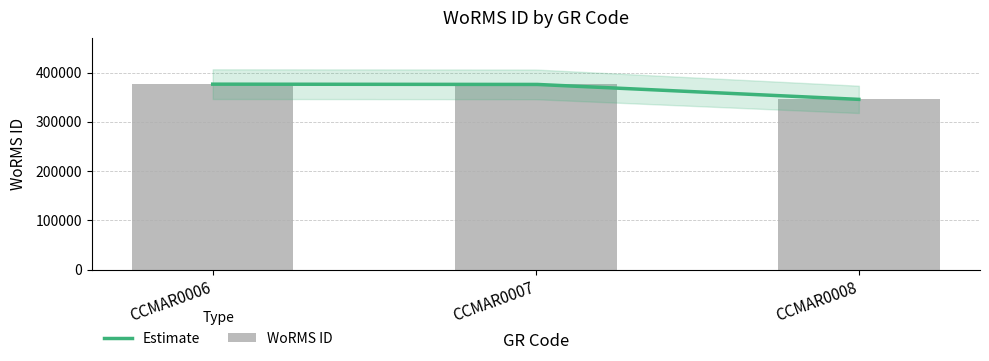

Which category has the lowest value across all series?

CCMAR0008